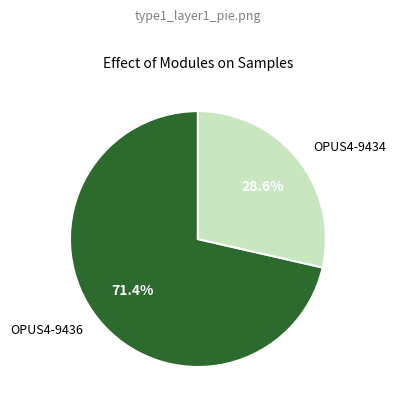

The OPUS4-9434 slice represents 29% of the pie. True or false?

True